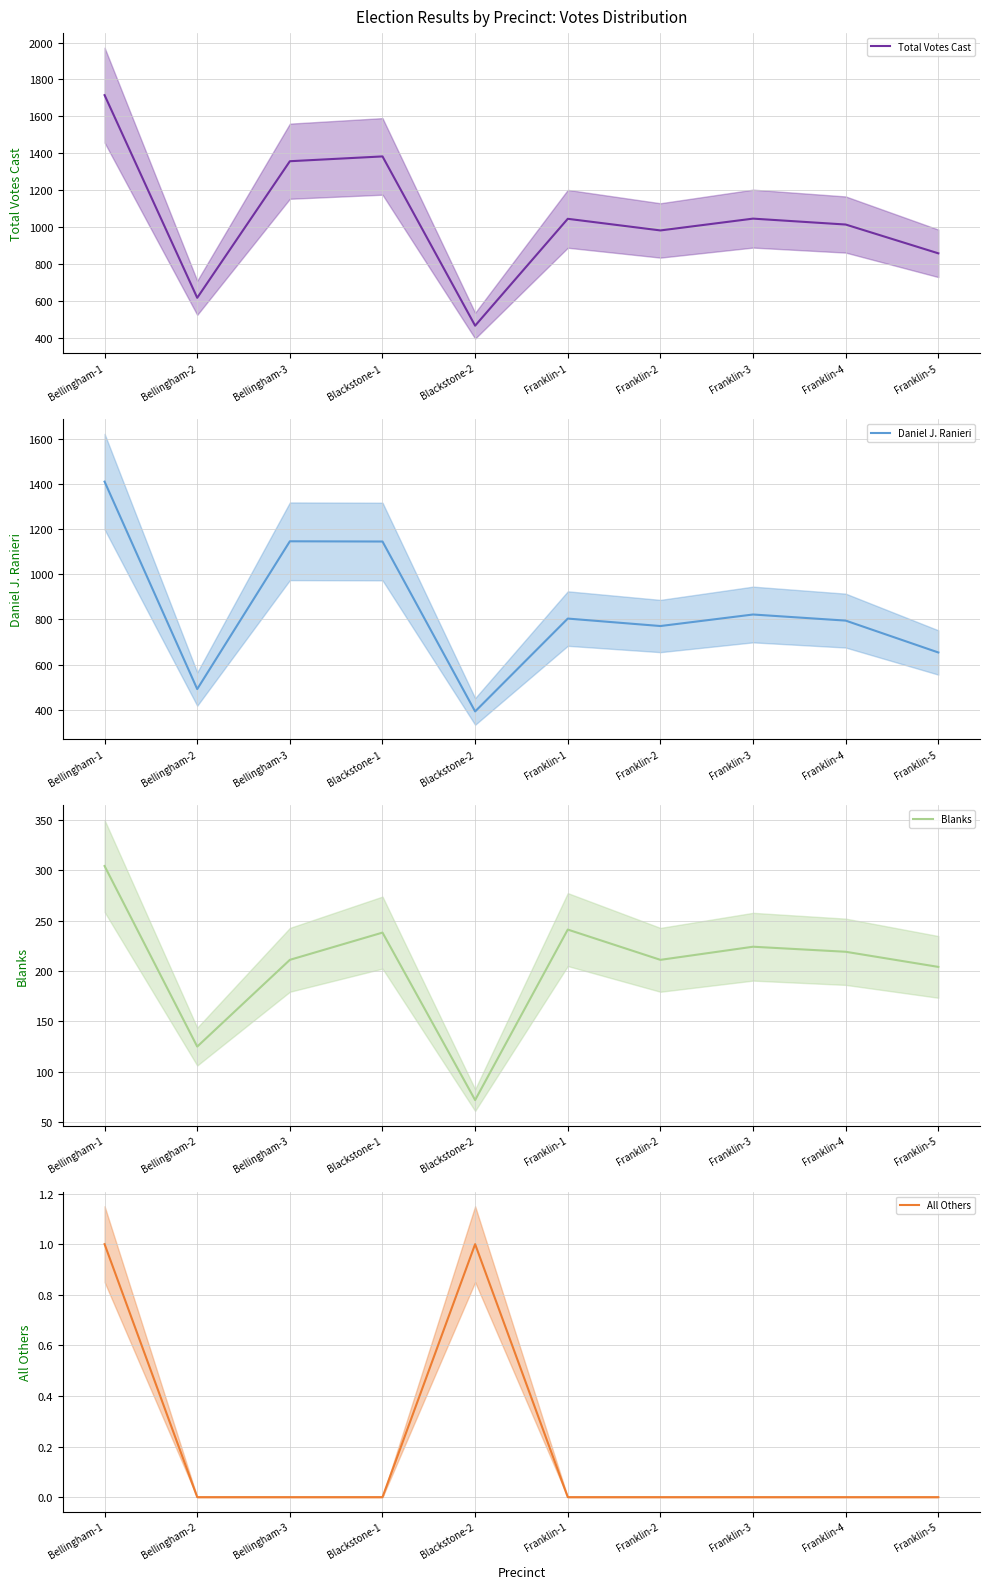

What is the sum of the Daniel J. Ranieri values at Franklin-5 and Bellingham-2?

1146